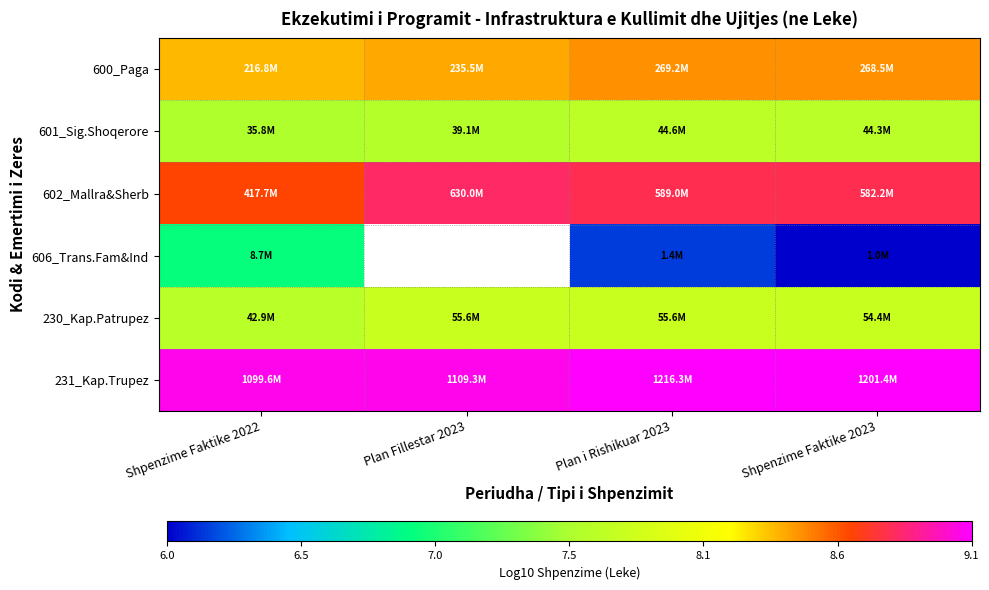

List the series in order of their overall mean, lowest first.

601_Sig.Shoqerore, 600_Paga, 602_Mallra&Sherb, 606_Trans.Fam&Ind, 230_Kap.Patrupez, 231_Kap.Trupez